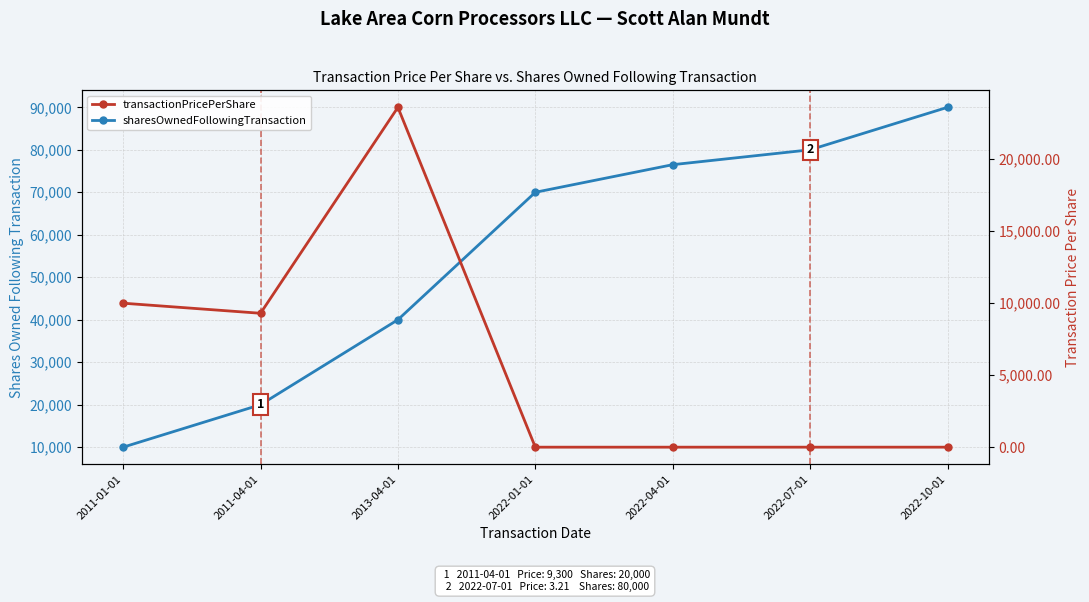

What is the spread (max minus min) of values at 2022-01-01?

69997.4